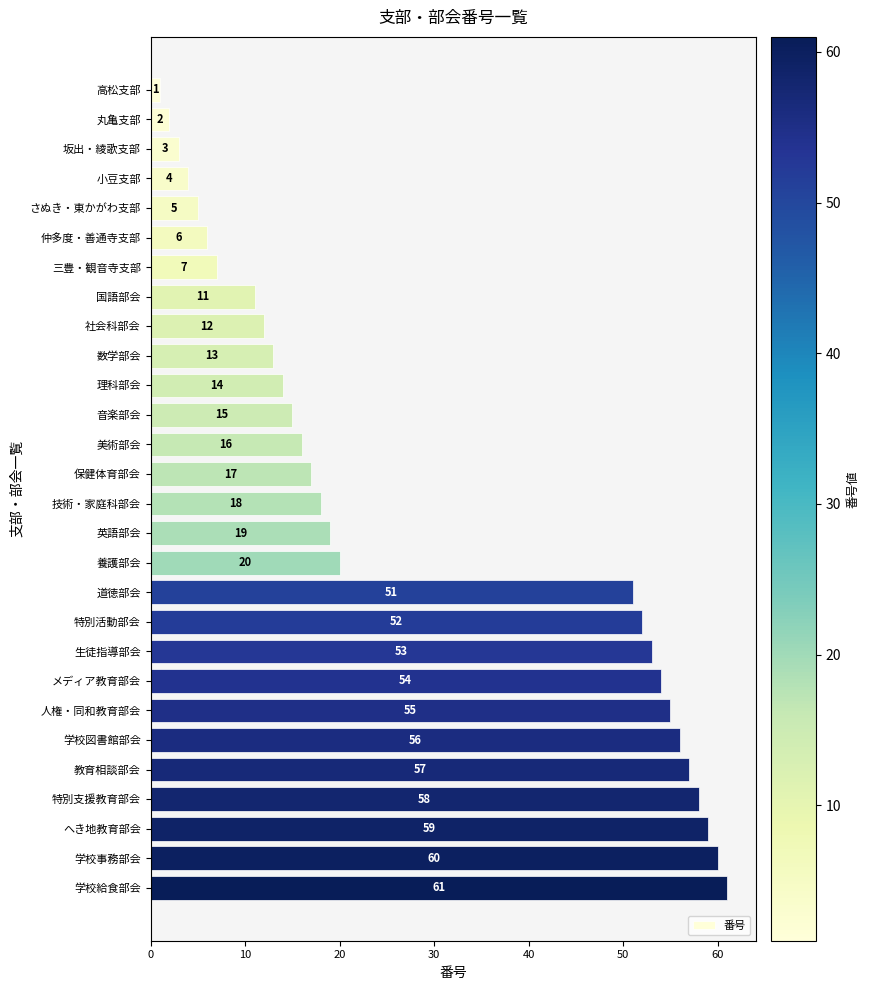

Between 仲多度・善通寺支部 and 技術・家庭科部会, which is larger?

技術・家庭科部会